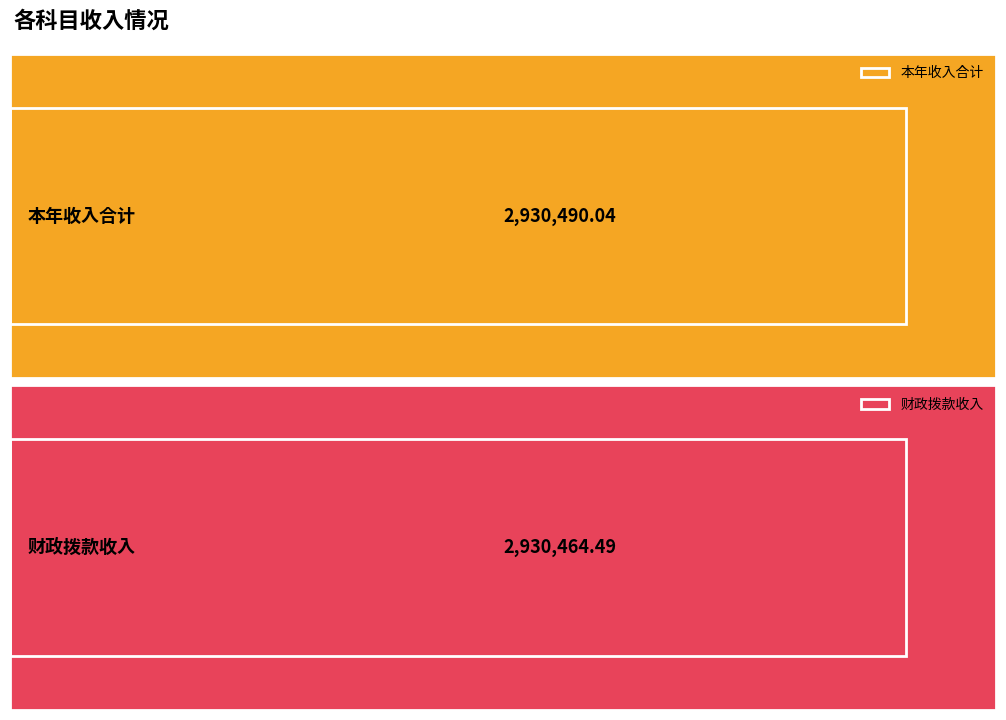

What are all the series names shown in the legend?

本年收入合计, 财政拨款收入